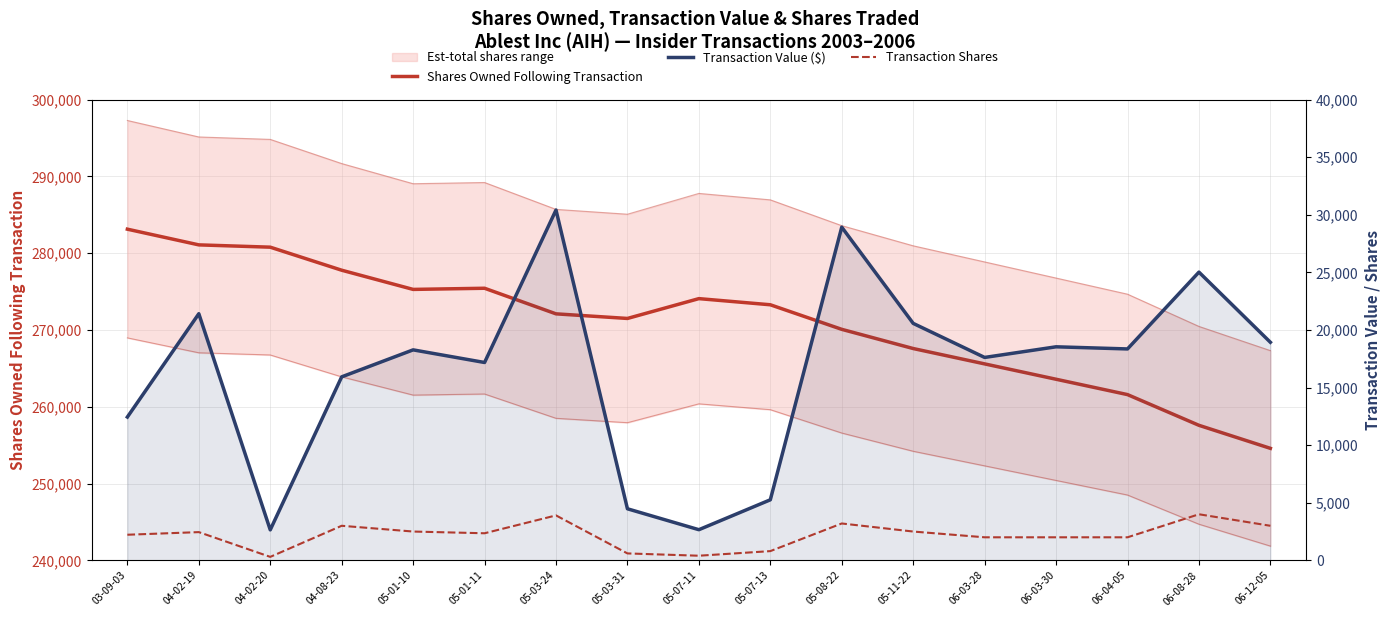

What is the difference between the Transaction Shares values at 06-12-05 and 05-01-10?

500